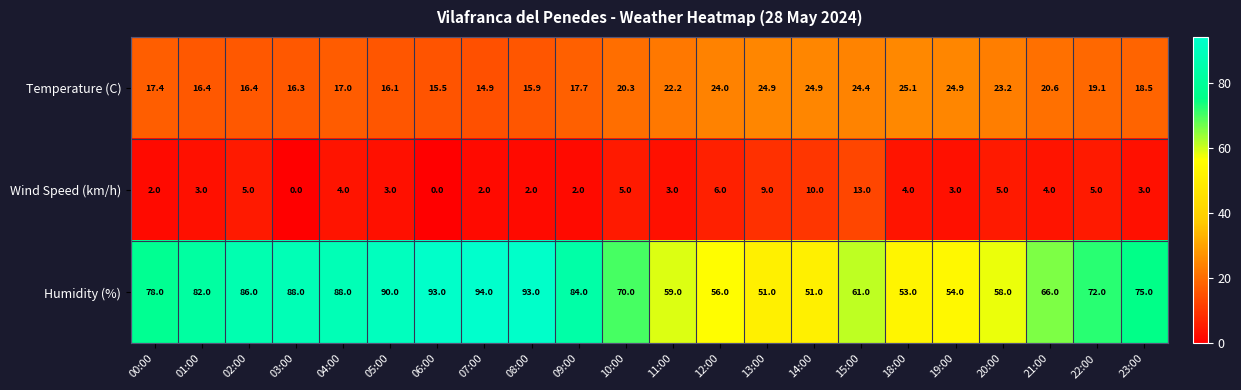

What is the sum of the Temperature (C) values at 14:00 and 10:00?

45.2